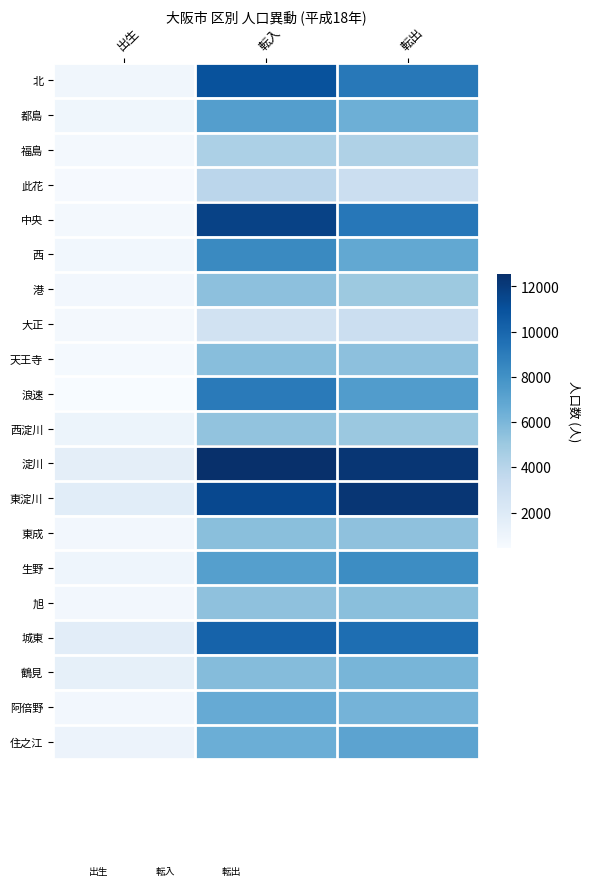

What is the average value of the 天王寺 series?

3890